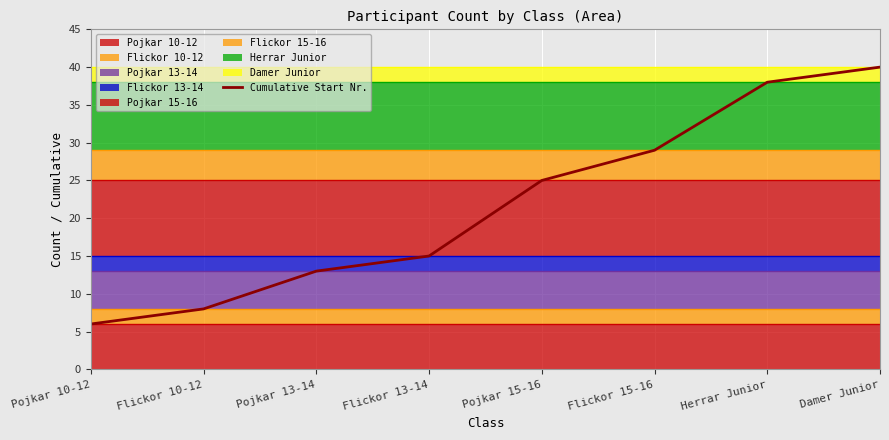

True or false: the data has more than 0 interior local peaks.

False